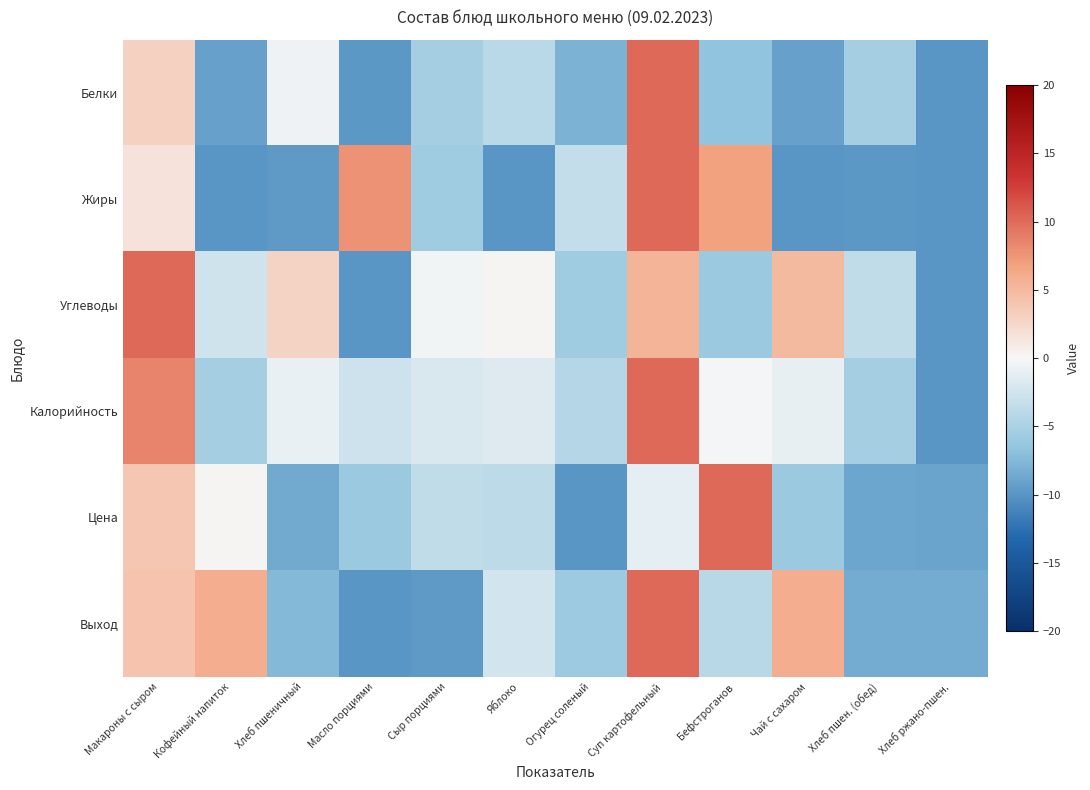

Reading right to left, transcribe all the data shown in this chart.

Белки: Хлеб ржано-пшен.=-10.0	Хлеб пшен. (обед)=-5.5	Чай с сахаром=-9.1	Бефстроганов=-6.7	Суп картофельный=10.0	Огурец соленый=-7.9	Яблоко=-3.9	Сыр порциями=-5.5	Масло порциями=-9.7	Хлеб пшеничный=-0.6	Кофейный напиток=-9.1	Макароны с сыром=3.0
Жиры: Хлеб ржано-пшен.=-10.0	Хлеб пшен. (обед)=-9.7	Чай с сахаром=-10.0	Бефстроганов=6.8	Суп картофельный=10.0	Огурец соленый=-3.4	Яблоко=-10.0	Сыр порциями=-5.7	Масло порциями=7.7	Хлеб пшеничный=-9.6	Кофейный напиток=-10.0	Макароны с сыром=1.7
Углеводы: Хлеб ржано-пшен.=-10.0	Хлеб пшен. (обед)=-3.6	Чай с сахаром=5.0	Бефстроганов=-6.0	Суп картофельный=5.4	Огурец соленый=-5.7	Яблоко=0.3	Сыр порциями=-0.4	Масло порциями=-9.9	Хлеб пшеничный=2.9	Кофейный напиток=-2.6	Макароны с сыром=10.0
Калорийность: Хлеб ржано-пшен.=-10.0	Хлеб пшен. (обед)=-5.4	Чай с сахаром=-1.0	Бефстроганов=-0.3	Суп картофельный=10.0	Огурец соленый=-4.4	Яблоко=-1.6	Сыр порциями=-1.9	Масло порциями=-2.7	Хлеб пшеничный=-0.8	Кофейный напиток=-5.4	Макароны с сыром=8.5
Цена: Хлеб ржано-пшен.=-9.0	Хлеб пшен. (обед)=-8.9	Чай с сахаром=-6.0	Бефстроганов=10.0	Суп картофельный=-1.2	Огурец соленый=-10.0	Яблоко=-3.8	Сыр порциями=-3.6	Масло порциями=-6.0	Хлеб пшеничный=-8.5	Кофейный напиток=0.2	Макароны с сыром=3.8
Выход: Хлеб ржано-пшен.=-8.3	Хлеб пшен. (обед)=-8.3	Чай с сахаром=5.8	Бефстроганов=-4.2	Суп картофельный=10.0	Огурец соленый=-5.8	Яблоко=-2.5	Сыр порциями=-9.6	Масло порциями=-10.0	Хлеб пшеничный=-7.5	Кофейный напиток=5.8	Макароны с сыром=4.2